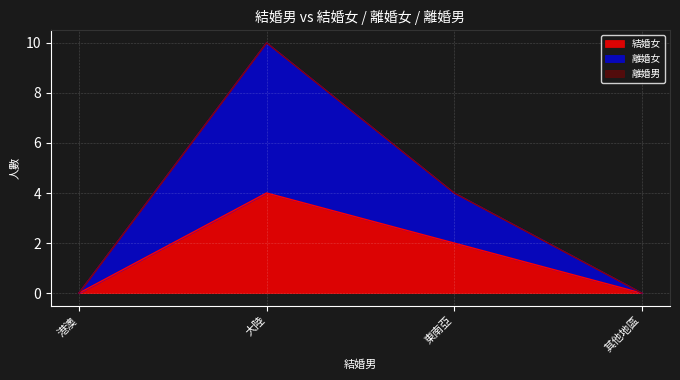

How many values in 結婚女 are above zero?

2